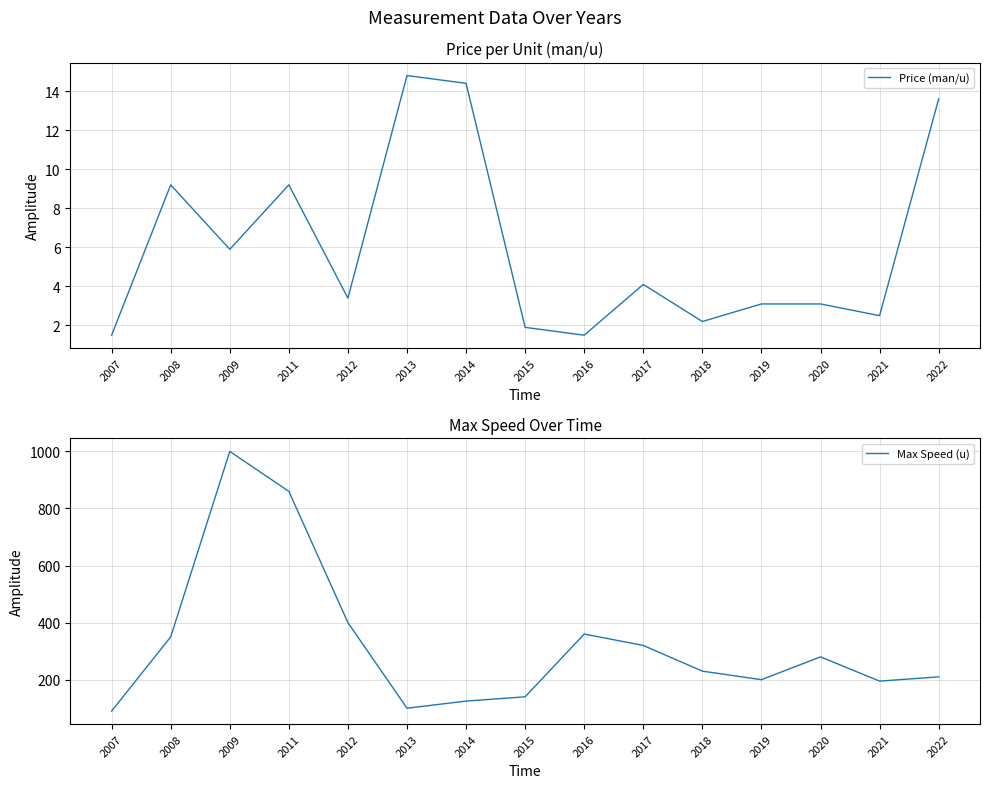

At which category is the sum across all series the highest?

2009